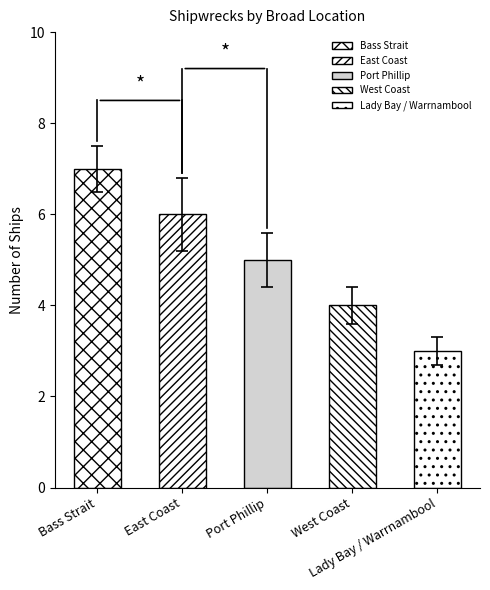

Is it true that the value at Lady Bay / Warrnambool is 2.2?

False